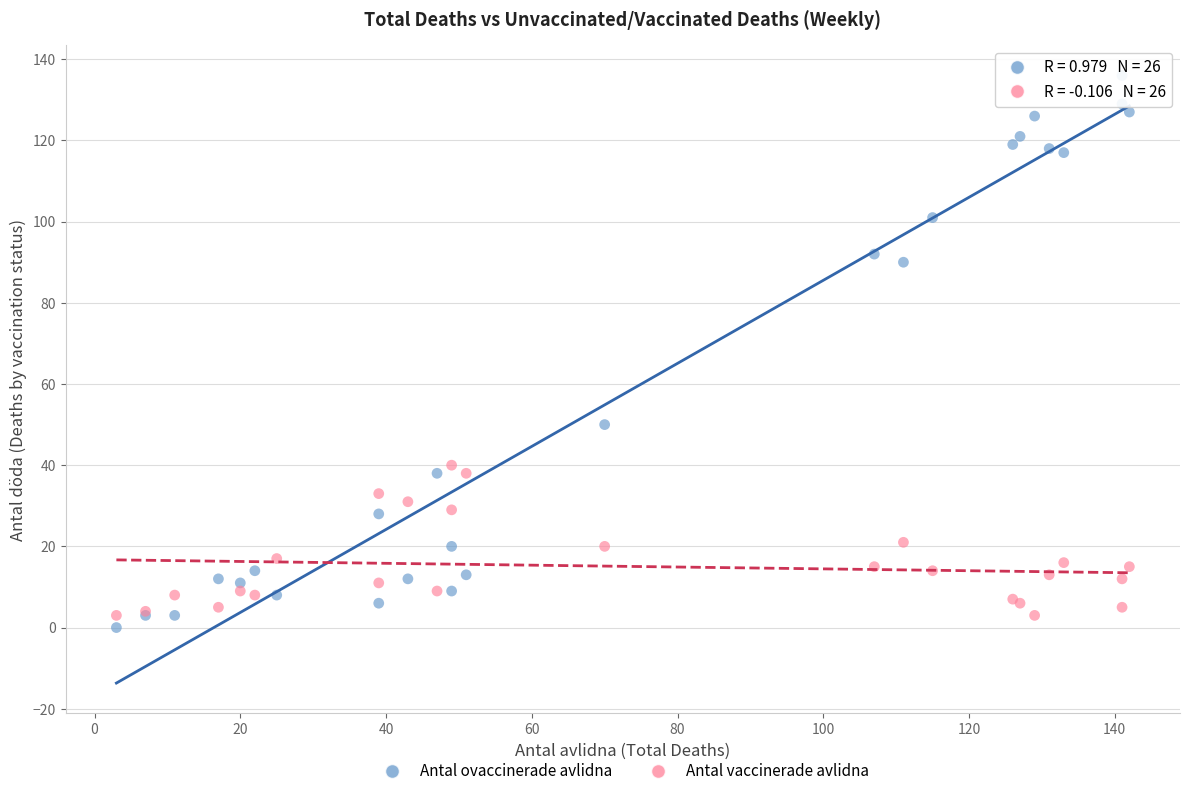

Across all series, what Y value is closest to 68?

50